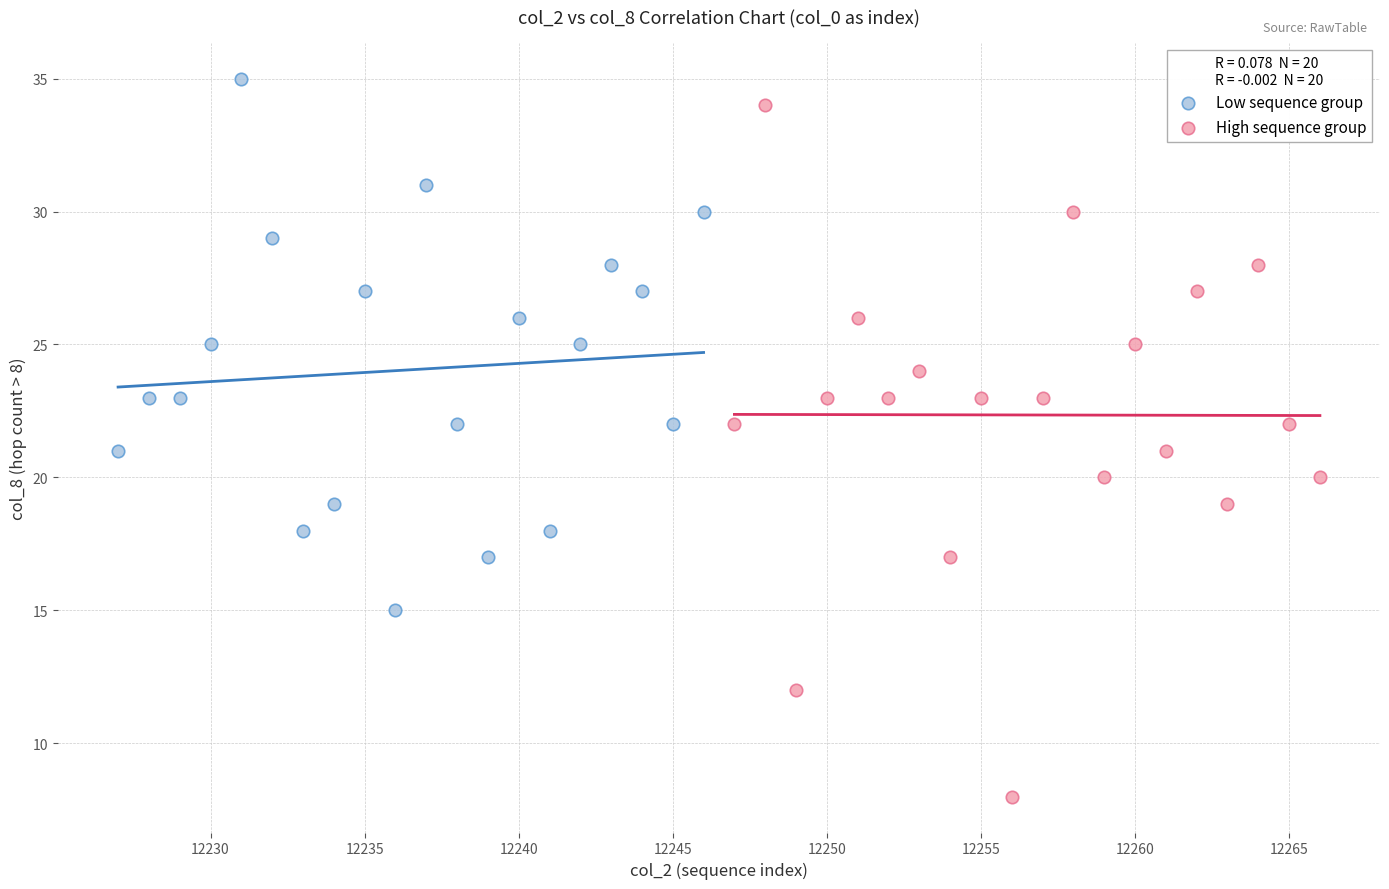

Which series contains the lowest Y value?

High sequence group